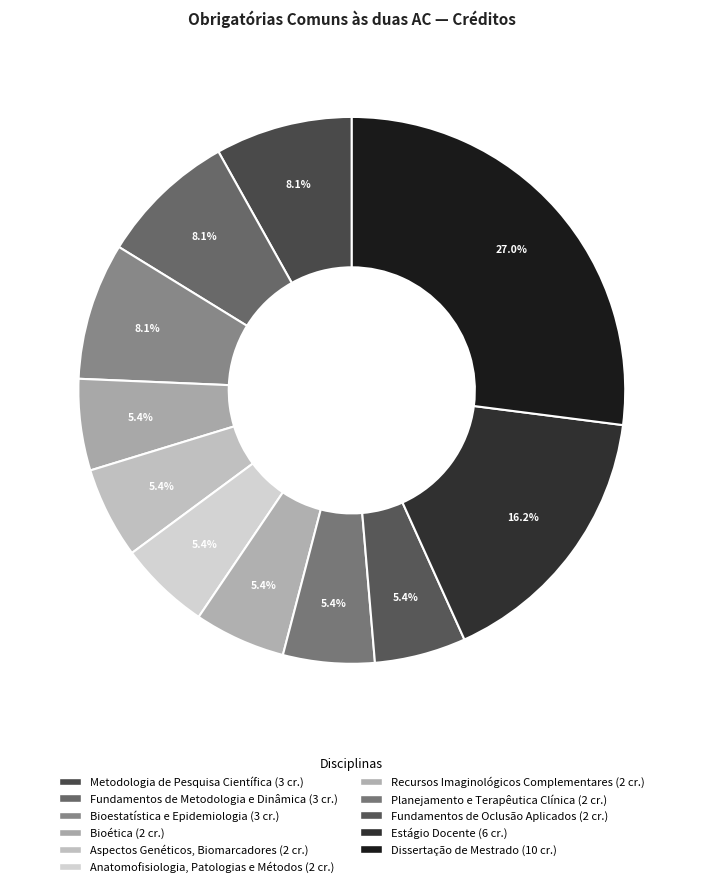

How many segments does this pie chart have?

11